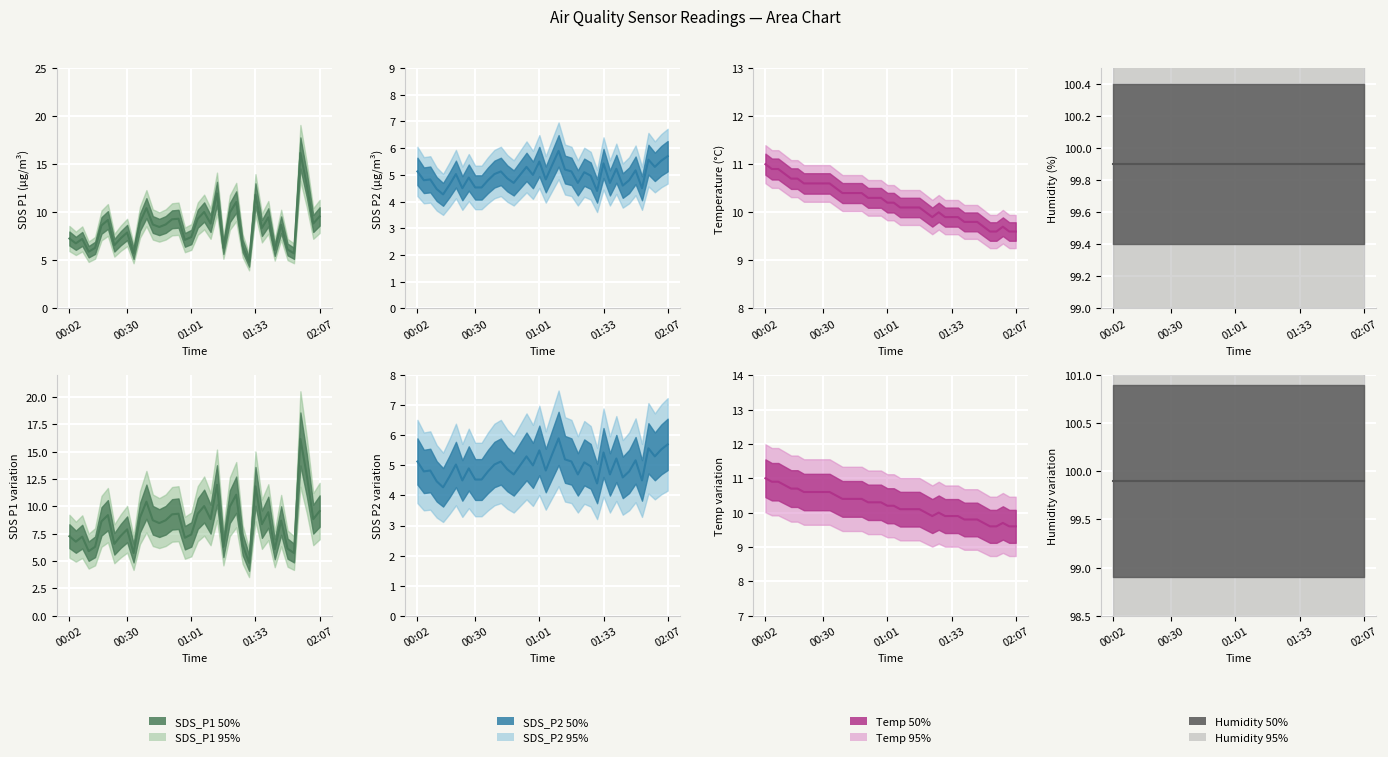

What is the greatest value displayed?

16.2